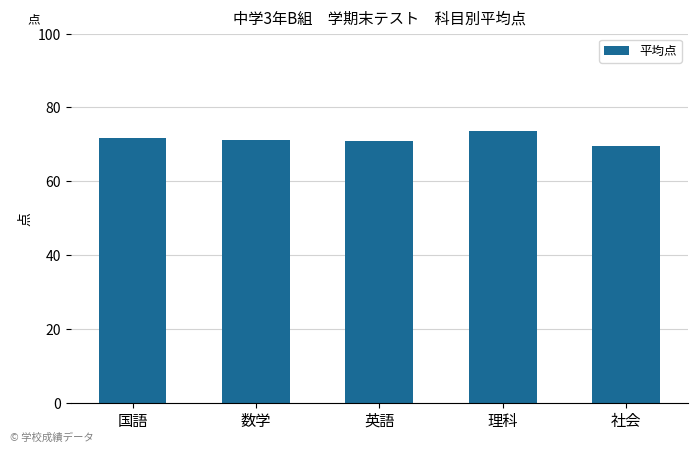

What is the greatest value displayed?

73.6